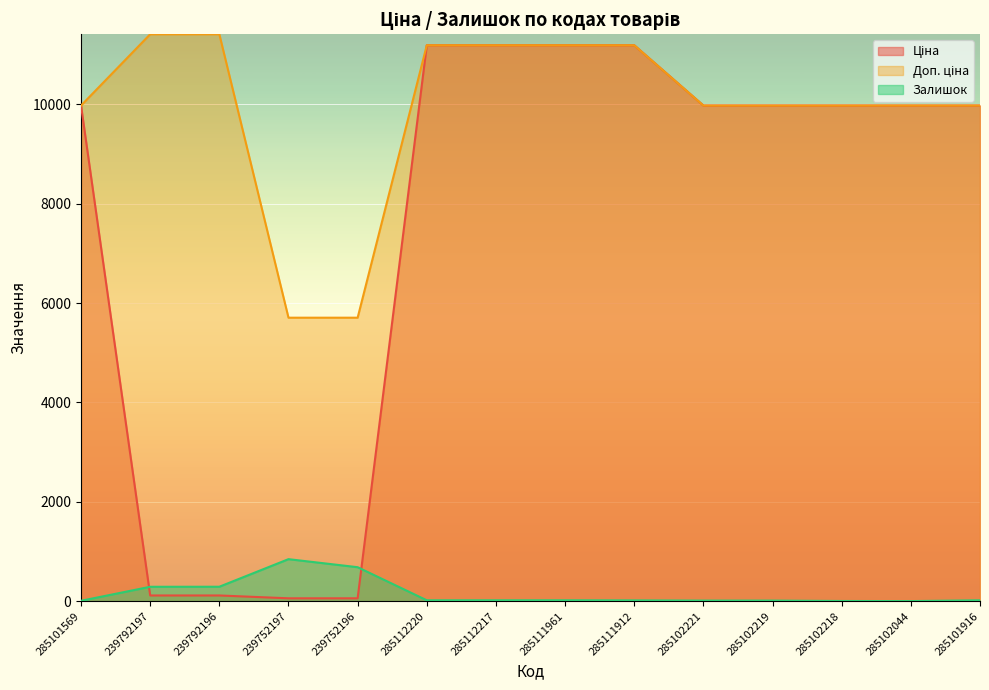

Reading right to left, transcribe all the data shown in this chart.

Ціна: 9975.0	9975.0	9975.0	9975.0	9975.0	11188.2	11188.2	11188.2	11188.2	57.0	57.0	114.1	114.1	9975.0
Доп. ціна: 9975.0	9975.0	9975.0	9975.0	9975.0	11188.2	11188.2	11188.2	11188.2	5705.0	5705.0	11410.0	11410.0	9975.0
Залишок: 17.0	1.0	3.0	11.0	11.0	15.0	17.0	17.0	17.0	683.0	845.0	290.0	289.0	7.0